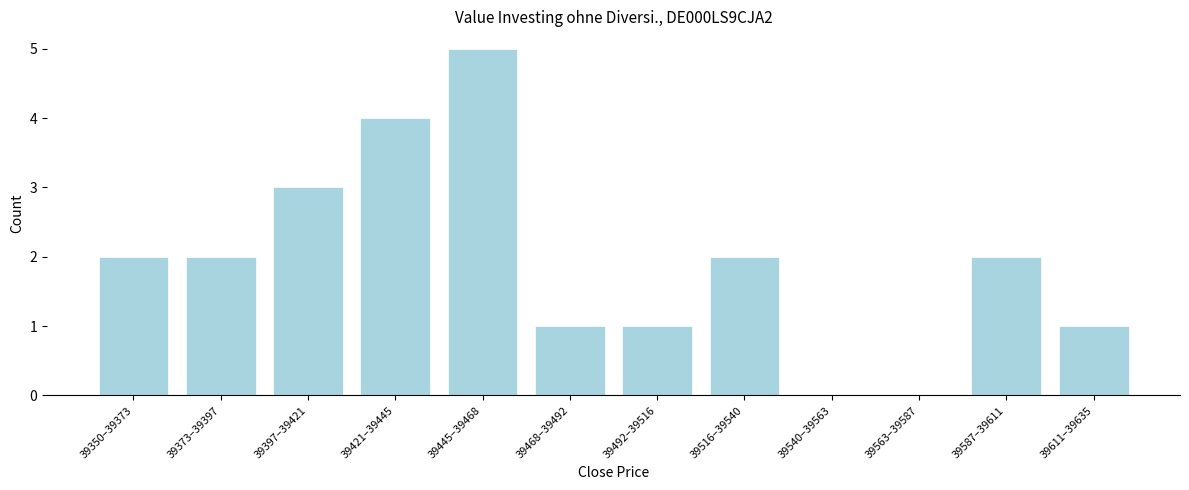

Reading right to left, extract all data points from this chart.

39611–39635=1	39587–39611=2	39563–39587=0	39540–39563=0	39516–39540=2	39492–39516=1	39468–39492=1	39445–39468=5	39421–39445=4	39397–39421=3	39373–39397=2	39350–39373=2